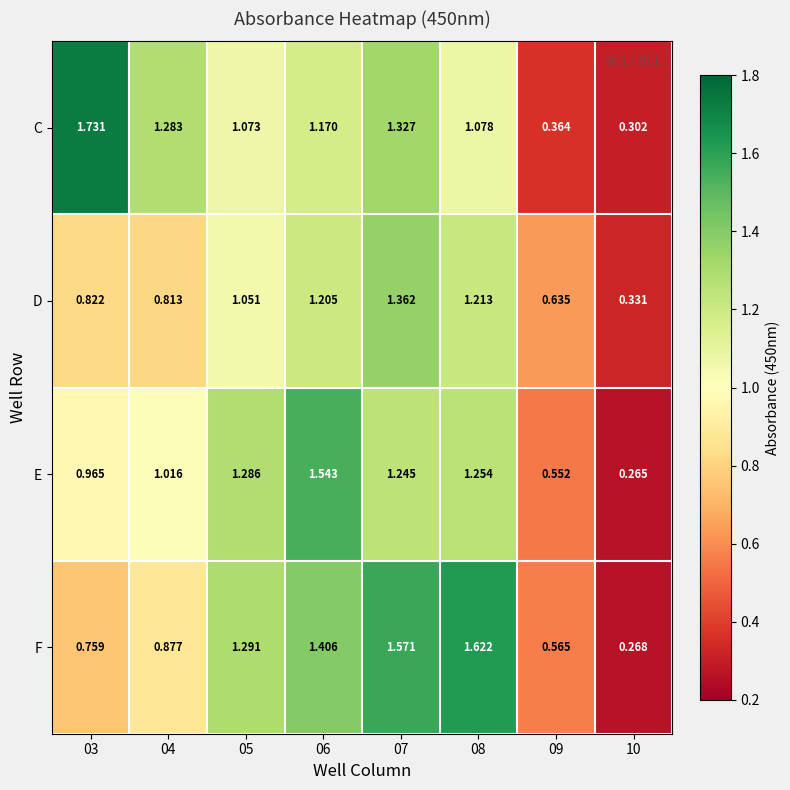

At which category is the sum across all series the highest?

07